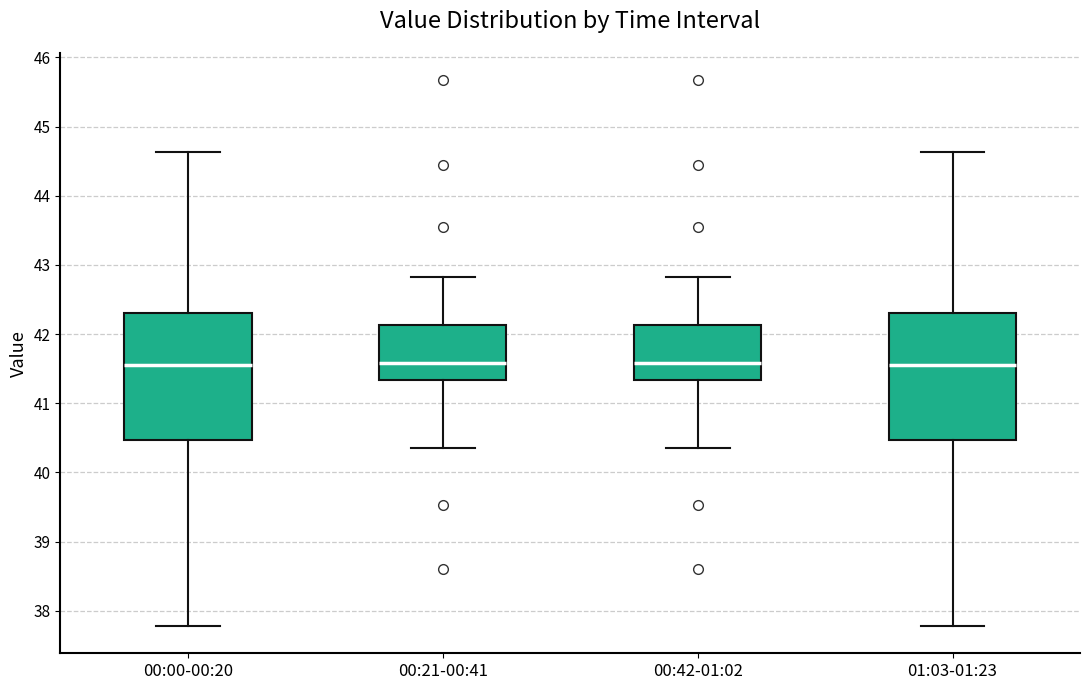

Reading left to right, transcribe this box plot: for each box, give where its median line is, the range the box spans, and where its two whiskers end, as read against the y-axis. The values are not printed on the chart, so give them approximately, as read against the axis.

00:00-00:20: median 41.6, box 40.5 to 42.3, whiskers 37.8 to 44.6
00:21-00:41: median 41.6, box 41.3 to 42.1, whiskers 40.4 to 42.8
00:42-01:02: median 41.6, box 41.3 to 42.1, whiskers 40.4 to 42.8
01:03-01:23: median 41.6, box 40.5 to 42.3, whiskers 37.8 to 44.6